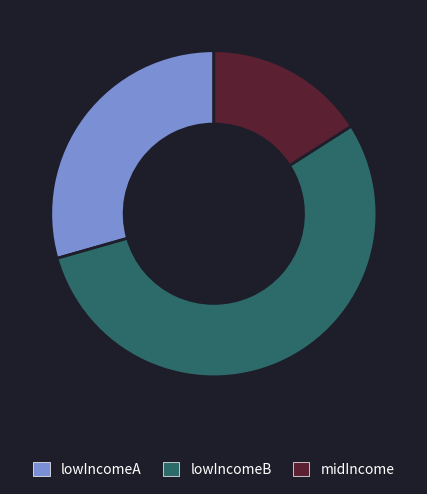

Count the number of slices in the pie.

3